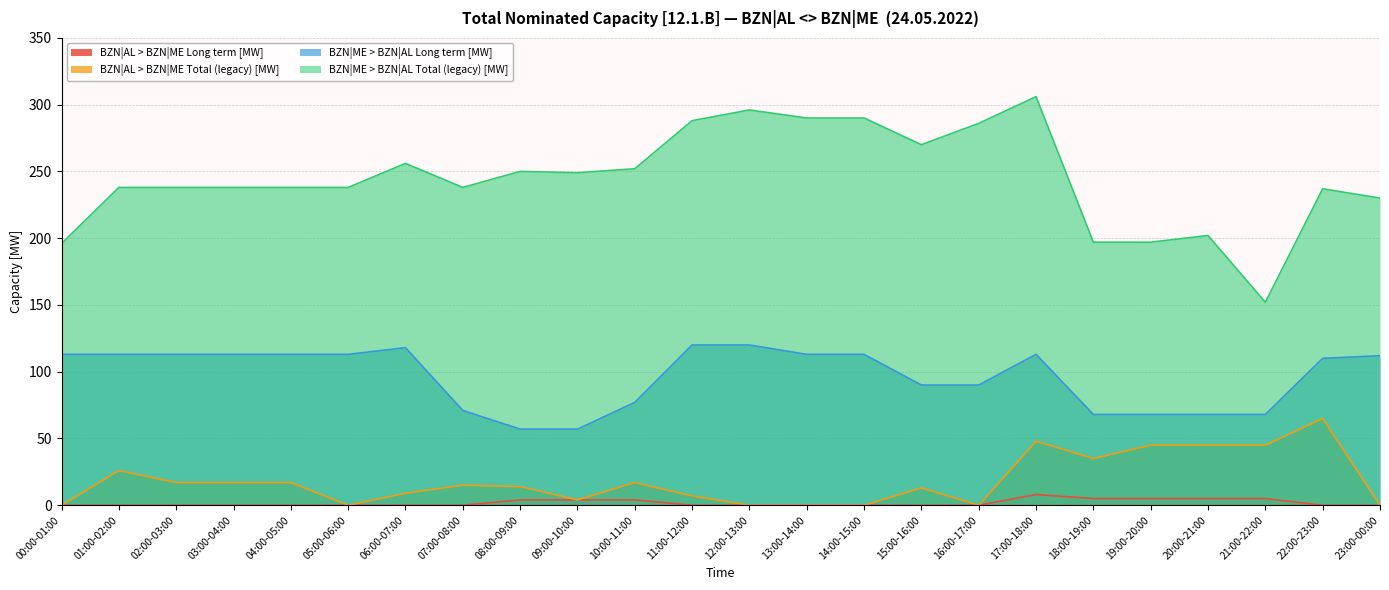

The BZN|AL > BZN|ME Total (legacy) [MW] series shows 17 at 02:00-03:00. True or false?

True